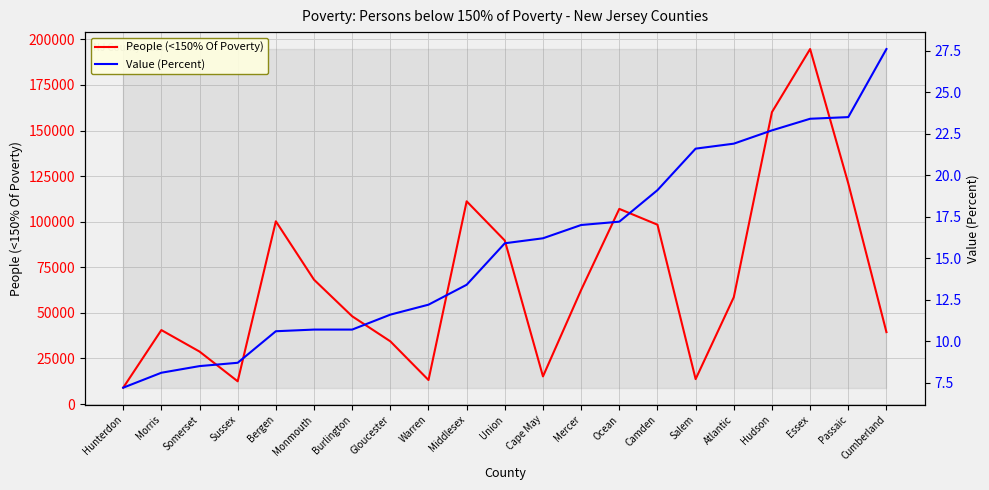

How many data points does each series have?

21